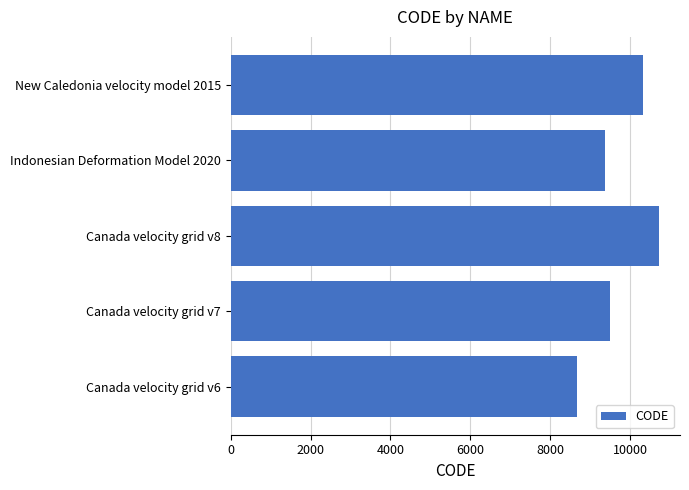

Is it true that the value at Canada velocity grid v6 is 8676?

True